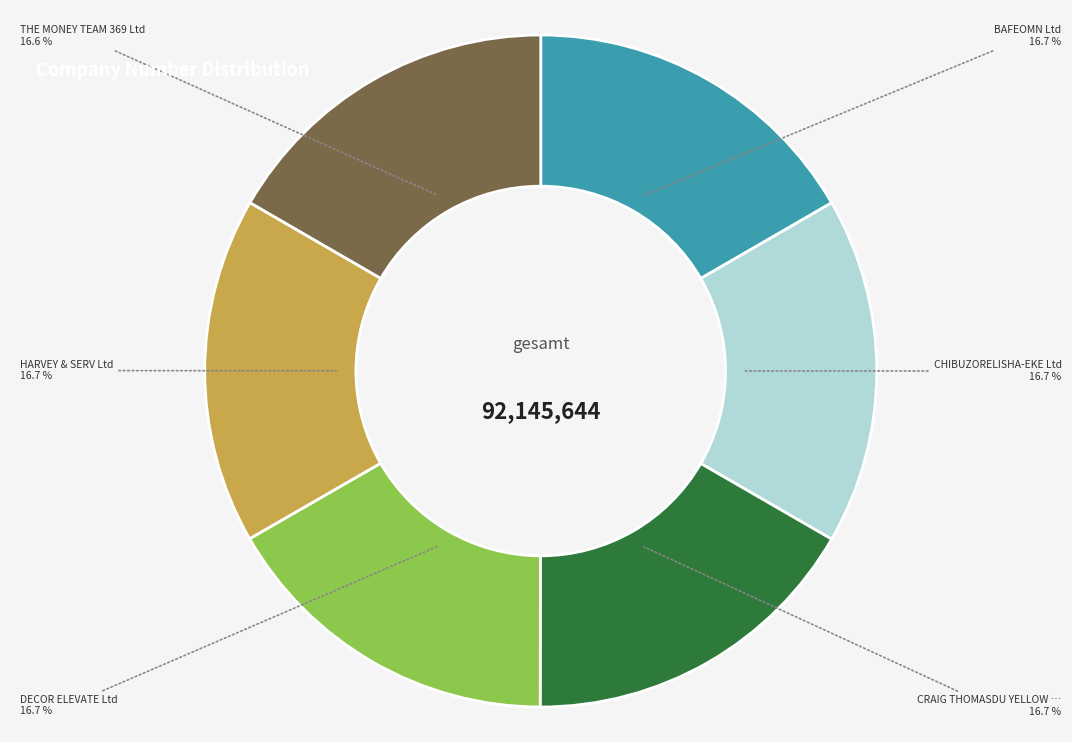

Does any single category account for the majority?

No